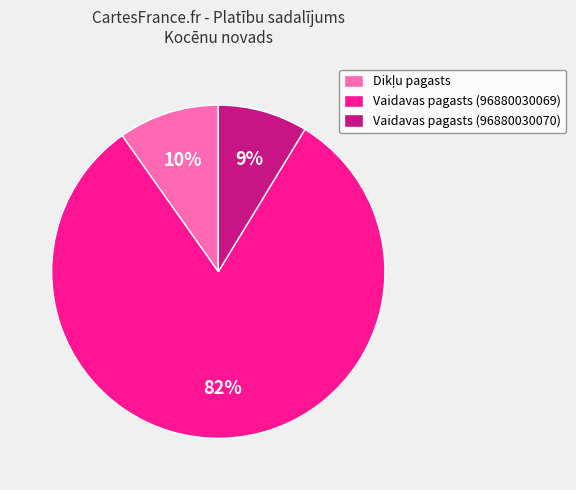

To the nearest percent, what is the average slice percentage?

33%